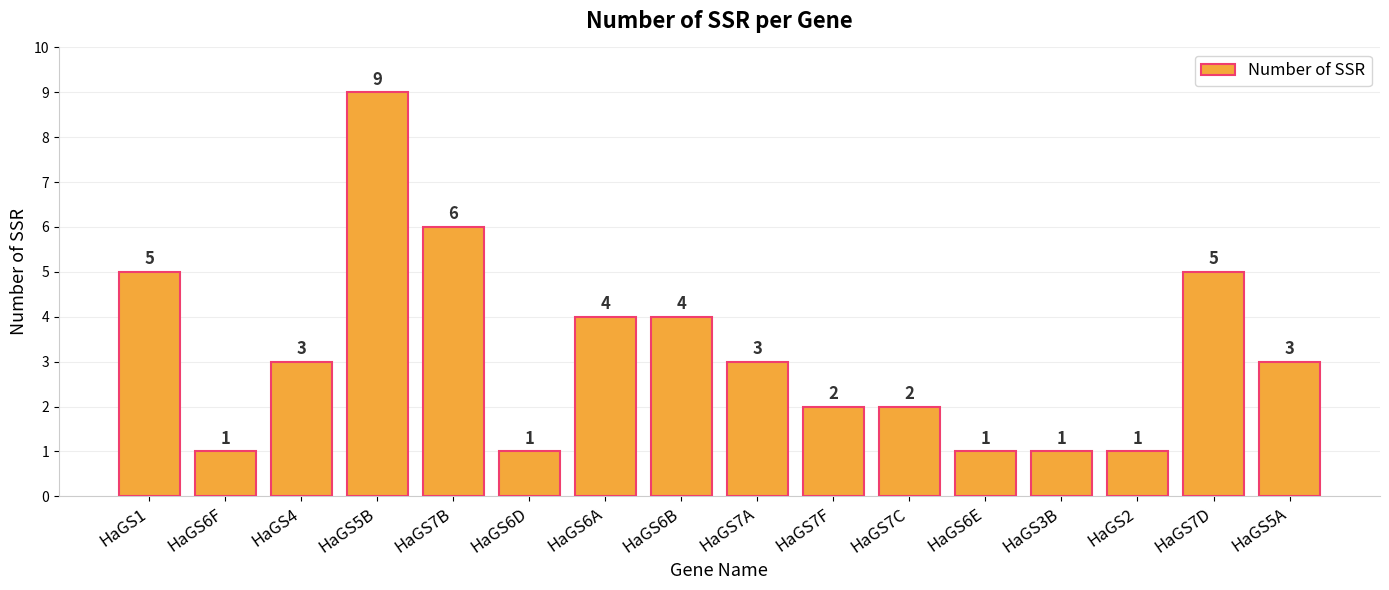

Reading left to right, what are all the values shown in this chart?

5	1	3	9	6	1	4	4	3	2	2	1	1	1	5	3